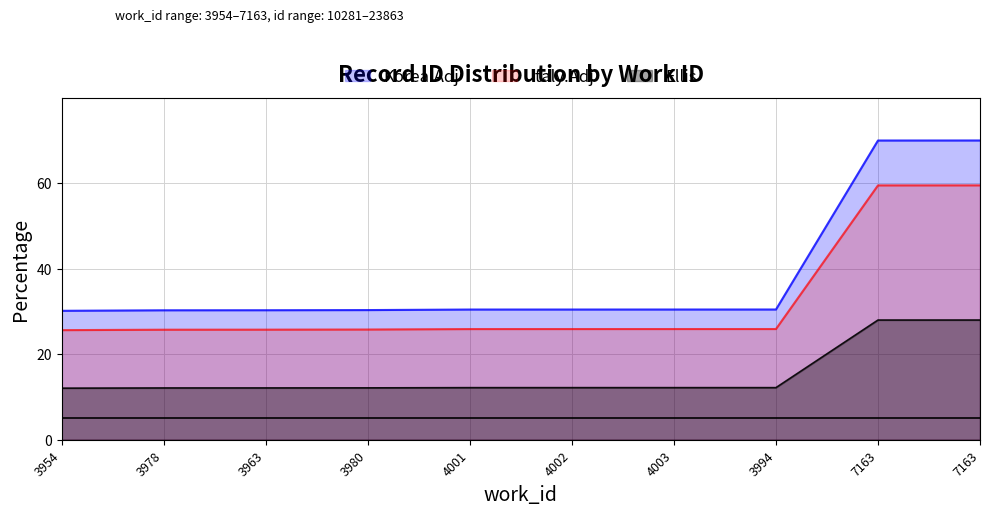

What is the label of the 10th point from the left?

7163